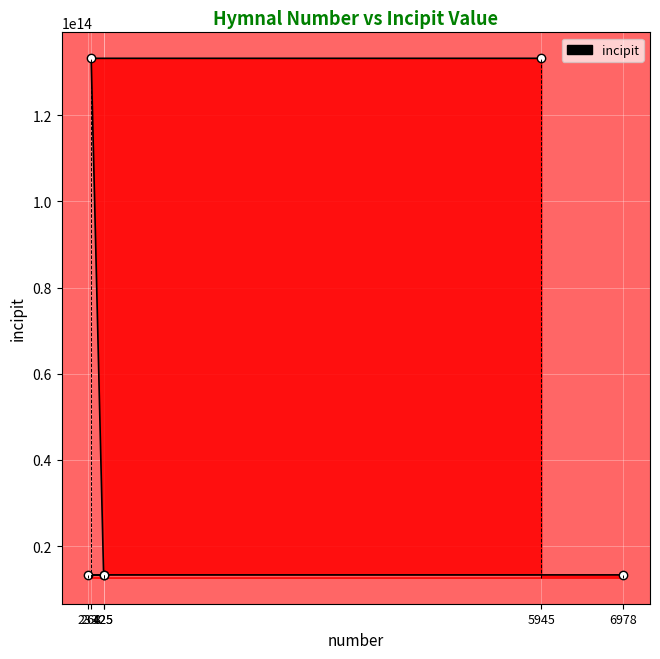

What is the label of the 3rd point from the right?

425